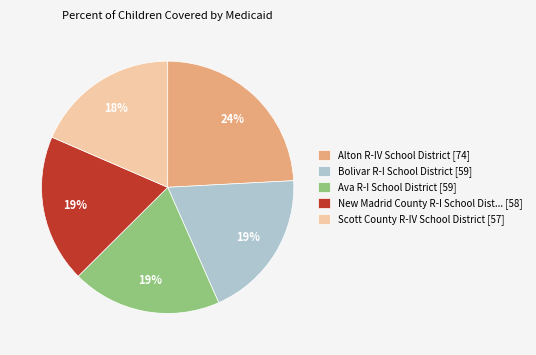

Do Alton R-IV School District [74] and Bolivar R-I School District [59] together represent more than half of the pie?

No